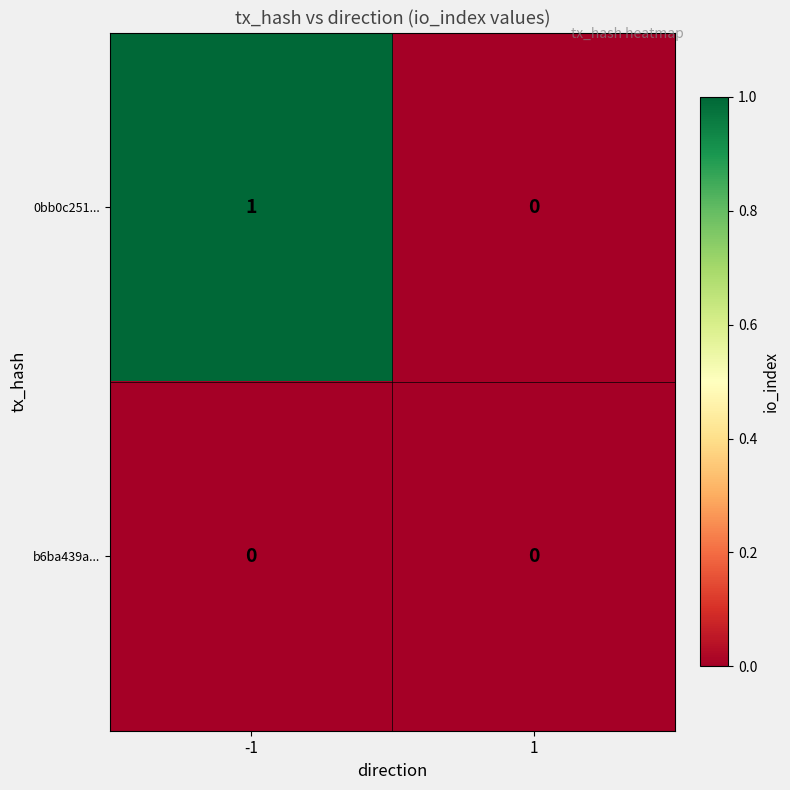

Rank the series by their maximum value, from lowest to highest.

b6ba439a..., 0bb0c251...